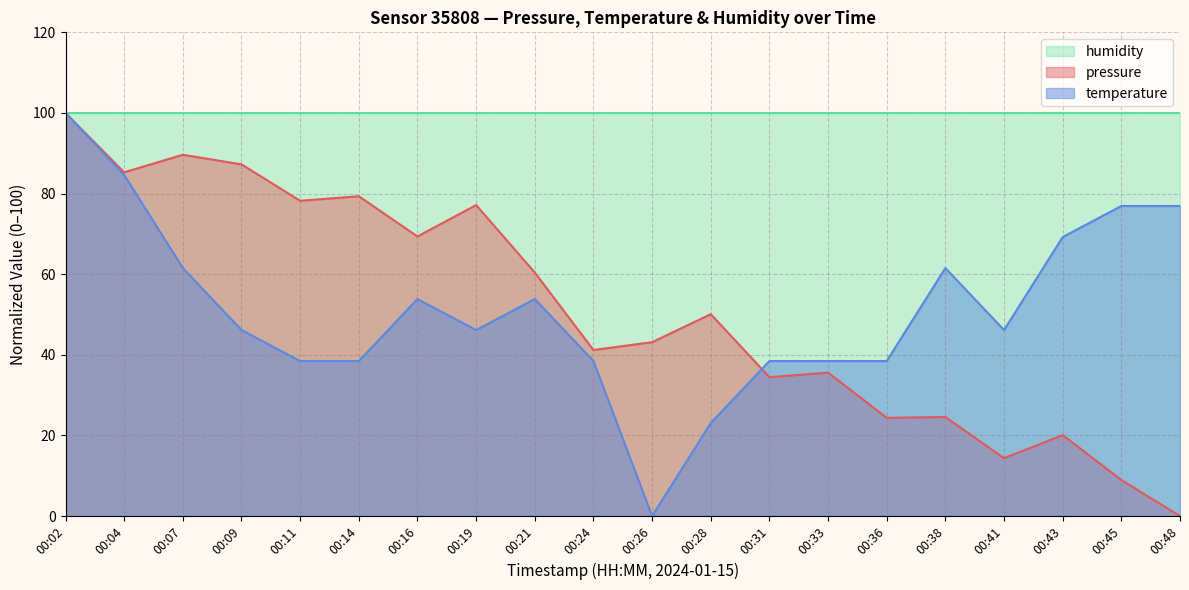

How many lines are shown in the chart?

3